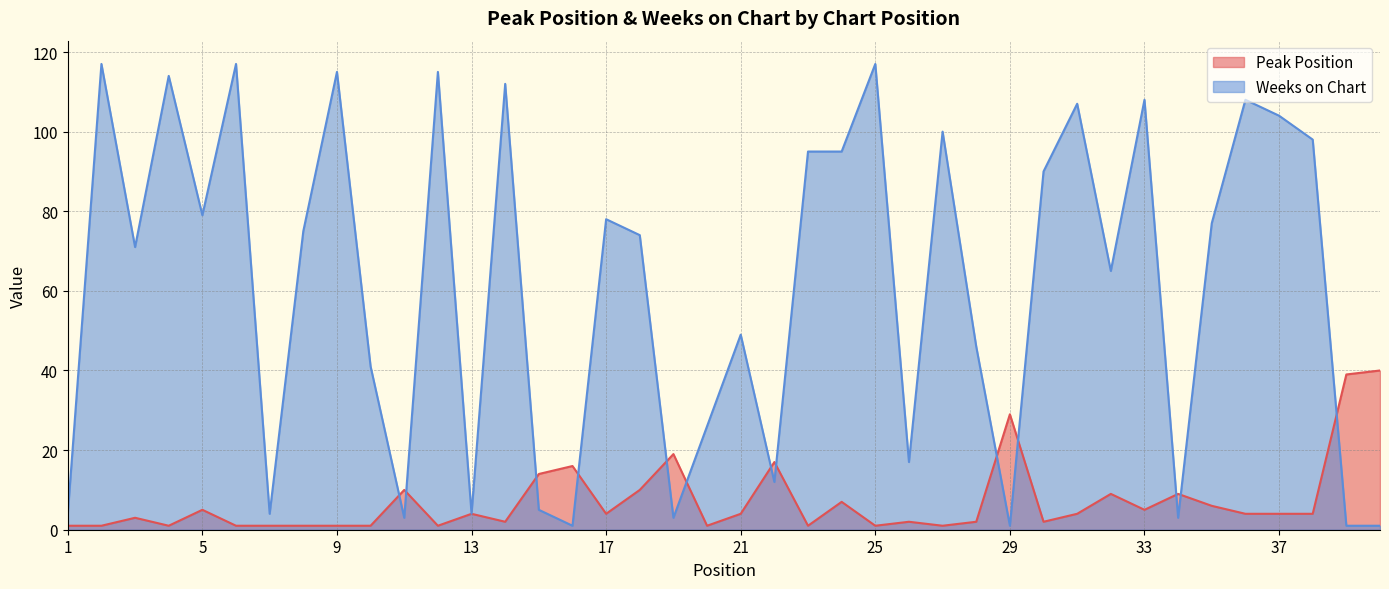

Where does the Peak Position series first go above 4?

5